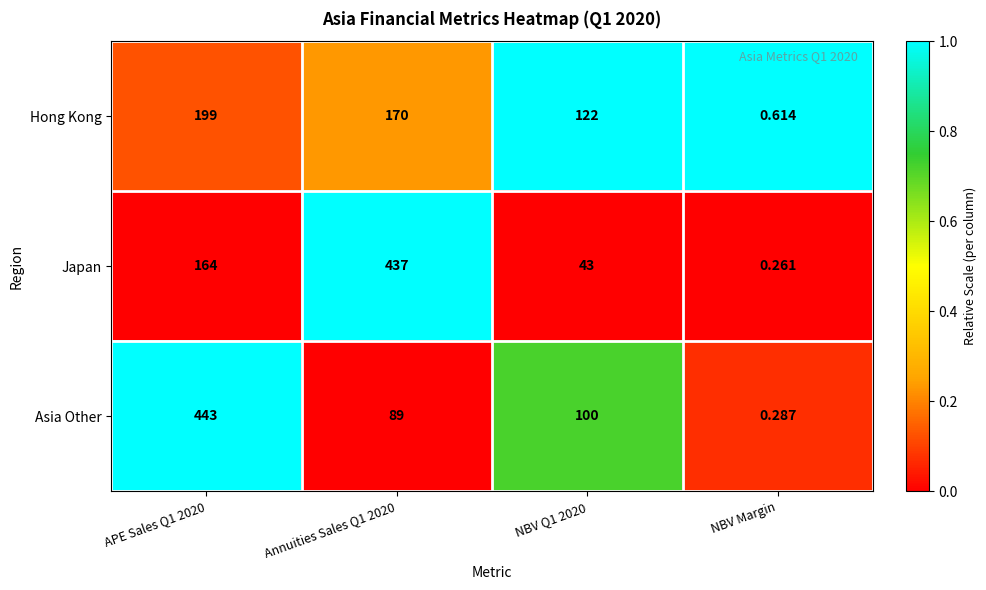

List the series in order of their peak value, highest first.

Asia Other, Japan, Hong Kong